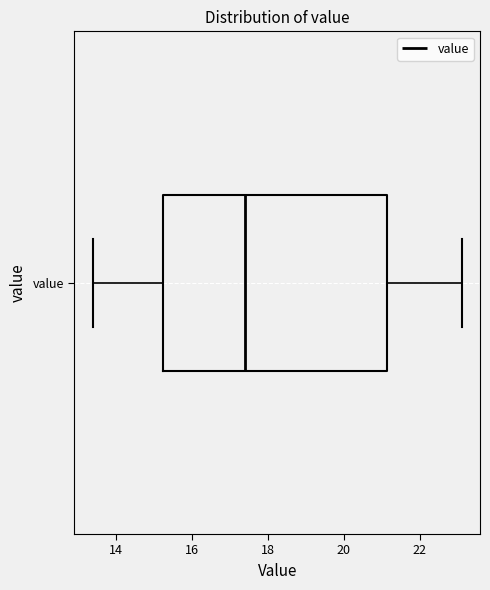

Where is the left edge of the box for value on the x-axis? The values are not printed on the chart, so give them approximately, as read against the axis.

15.2